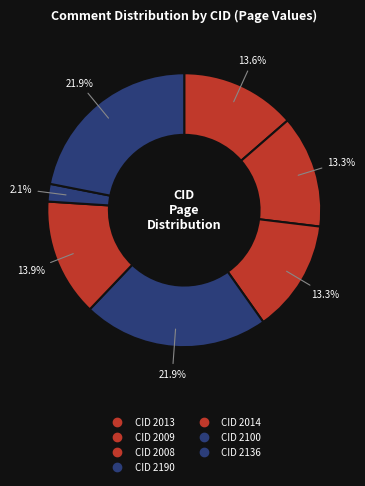

How many slices are in this pie chart?

7